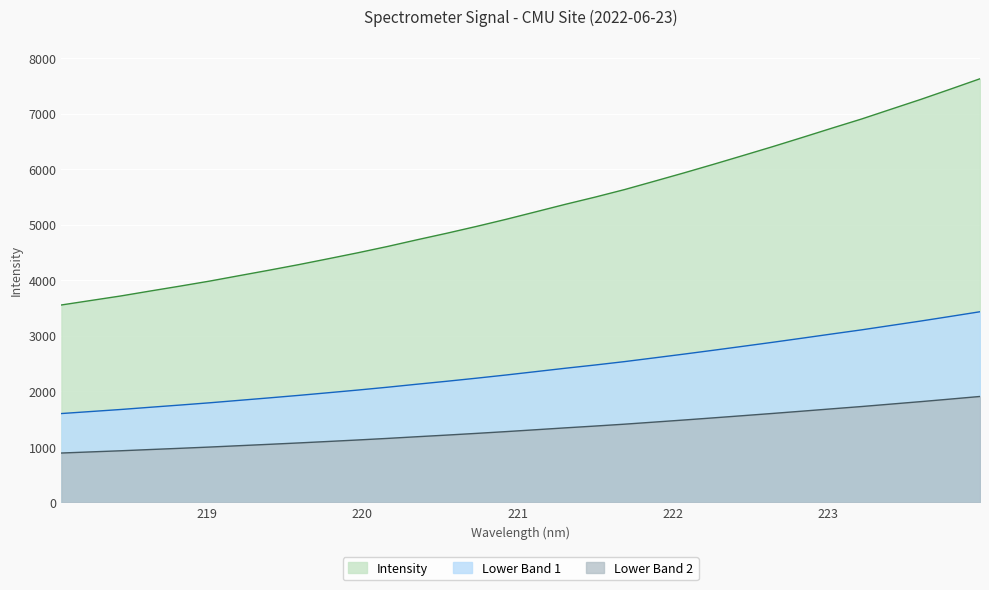

What is the difference between the values at 223.9802 and 221.3083?

2260.0